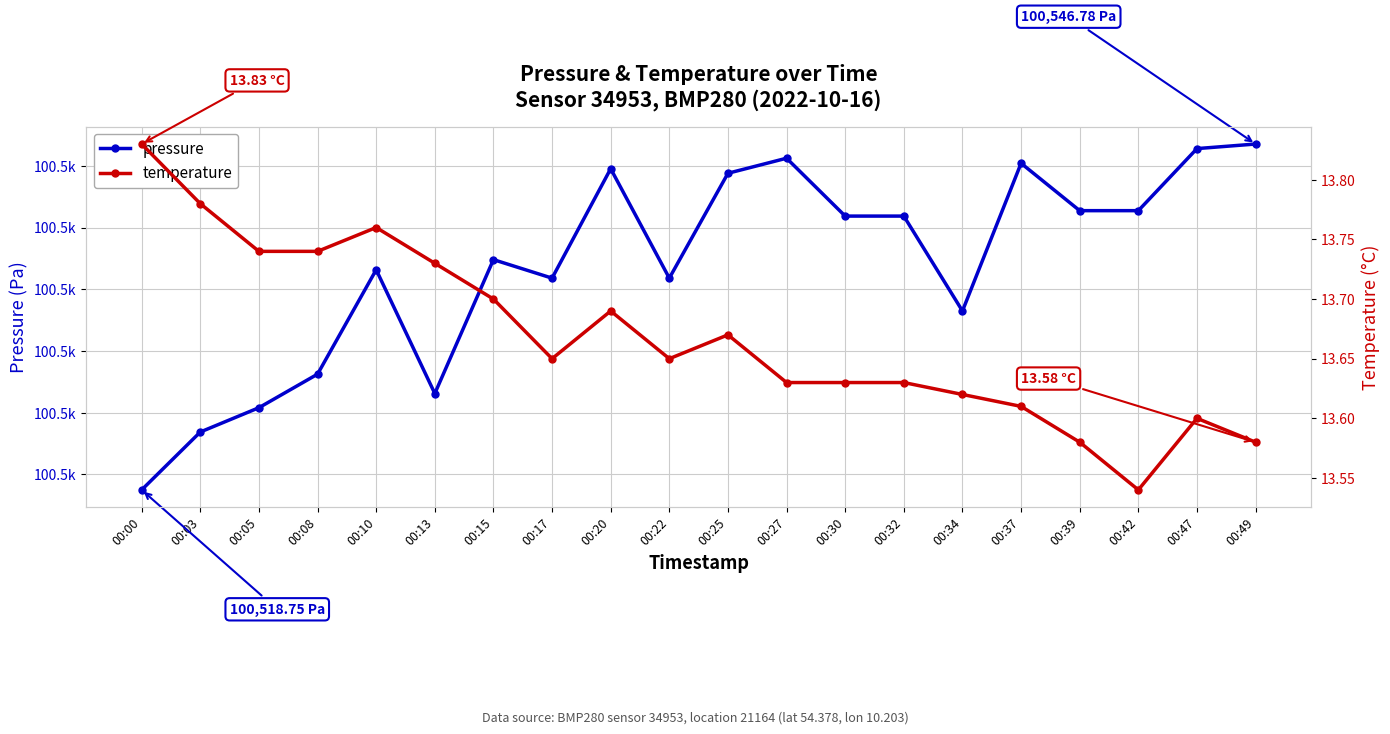

Is the value of pressure at 00:42 greater than the value of temperature at 00:34?

Yes